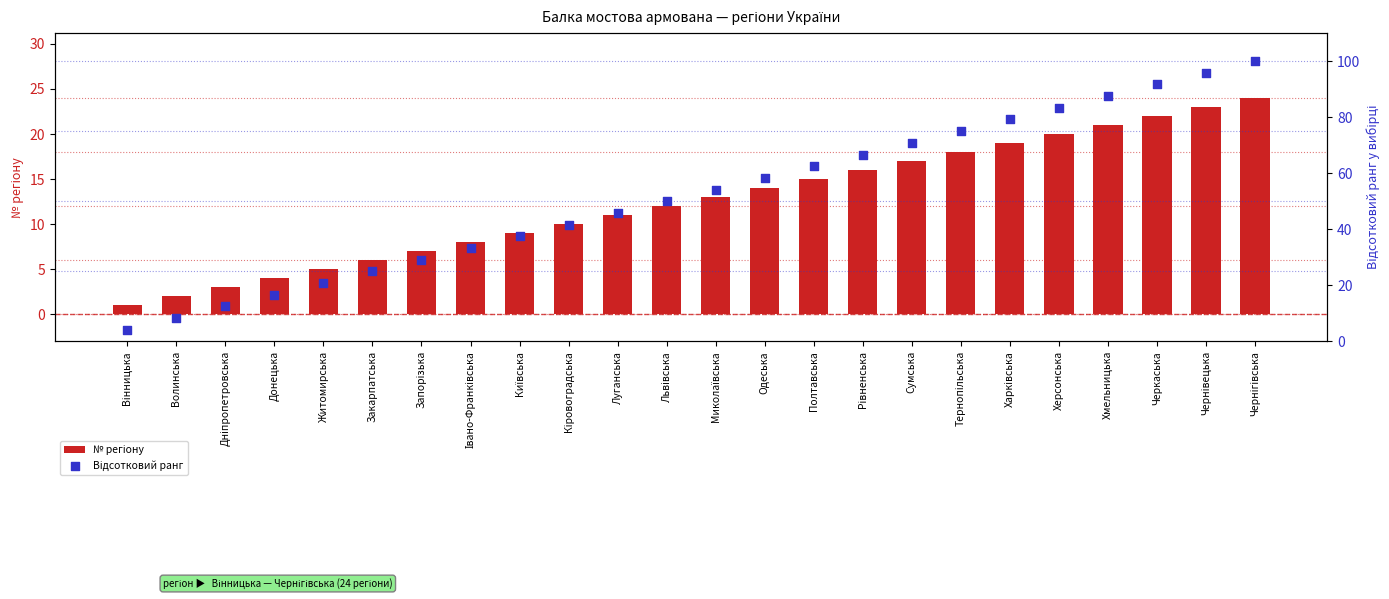

Which series contains the lowest Y value?

№ регіону